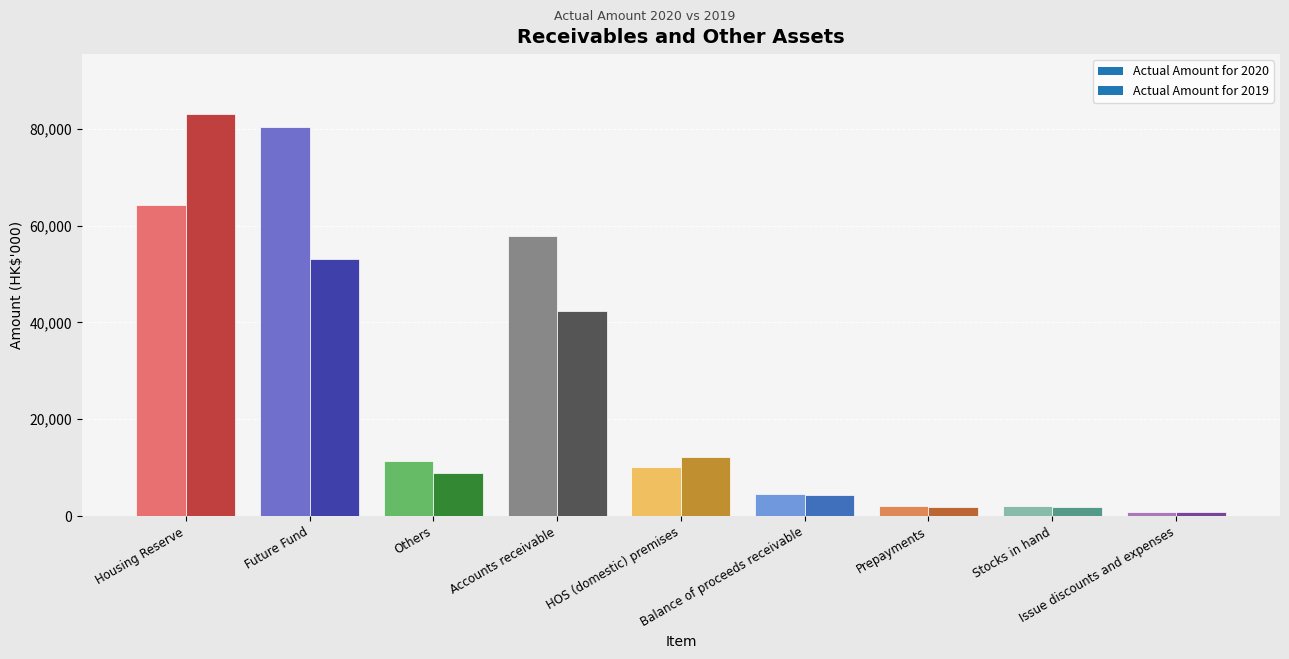

At which category does the chart reach its peak across all series?

Housing Reserve